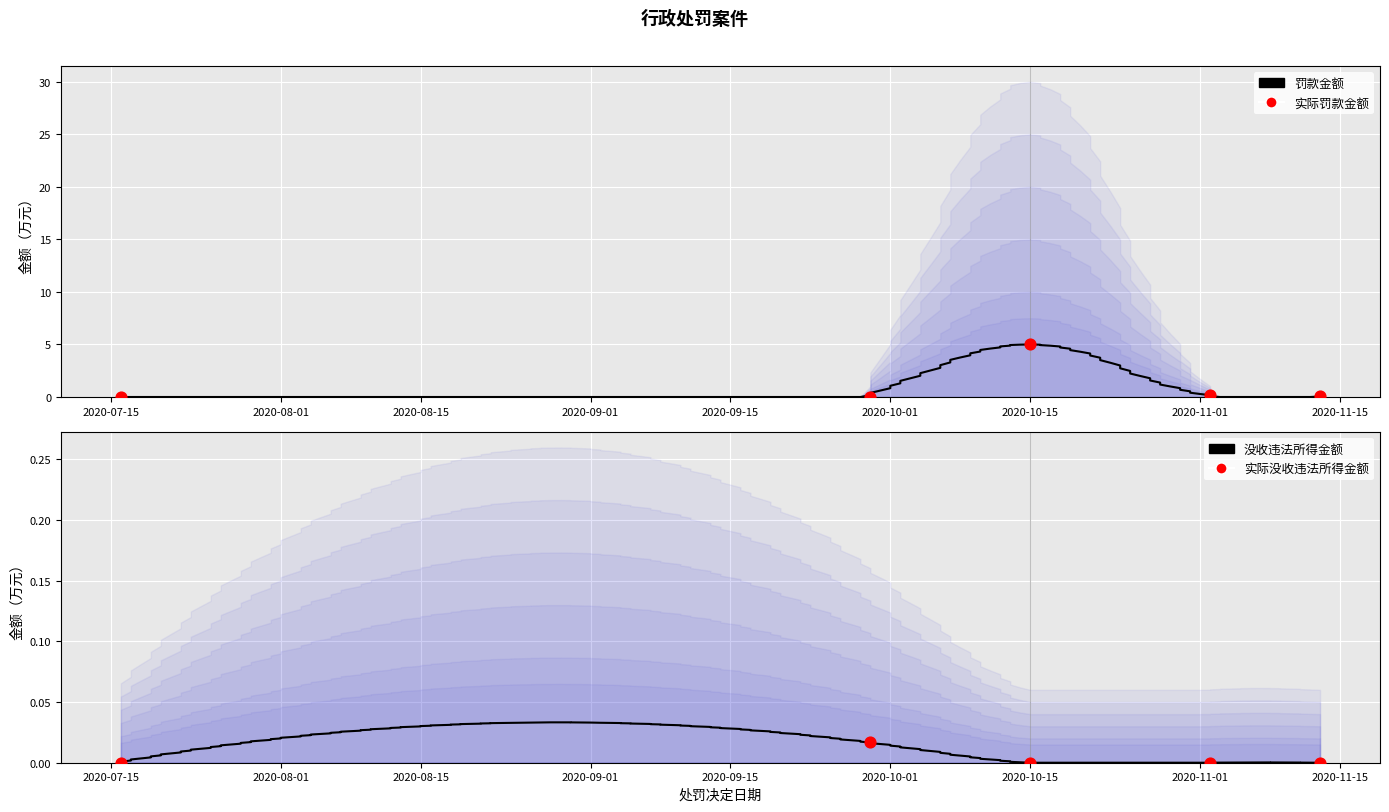

At which category is the sum across all series the highest?

2020/10/15